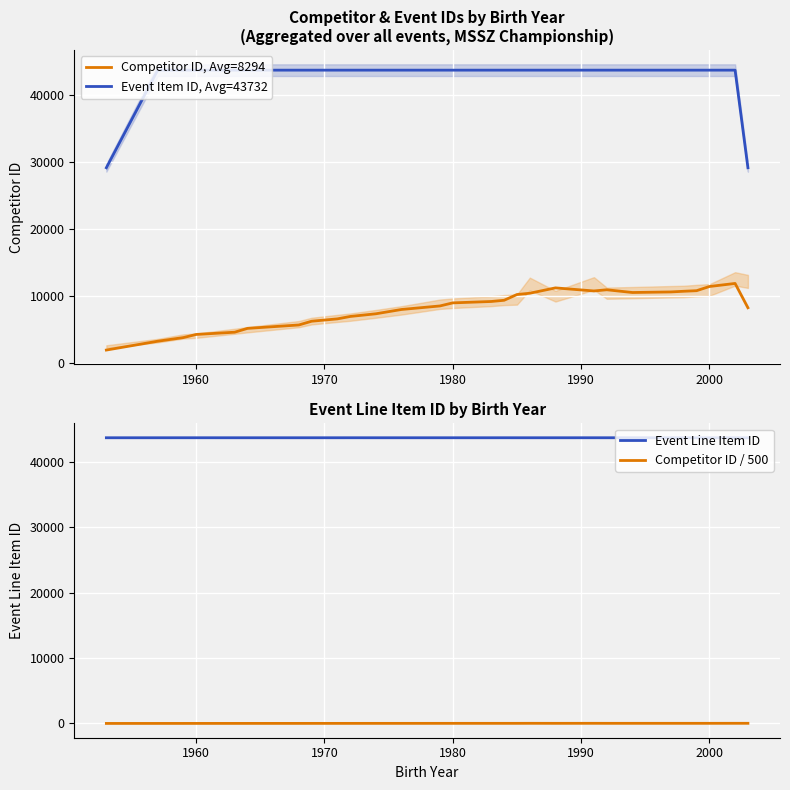

What value does the Event Item ID, Avg=43732 series have at 1980?

43732.0